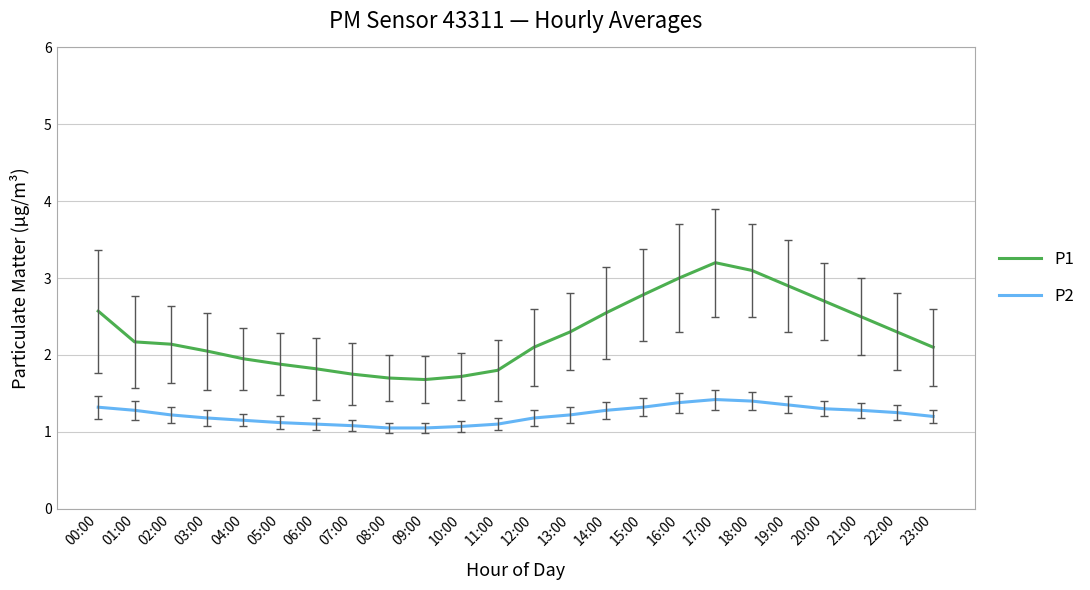

What is the approximate value of P1 at 22:00?

2.3